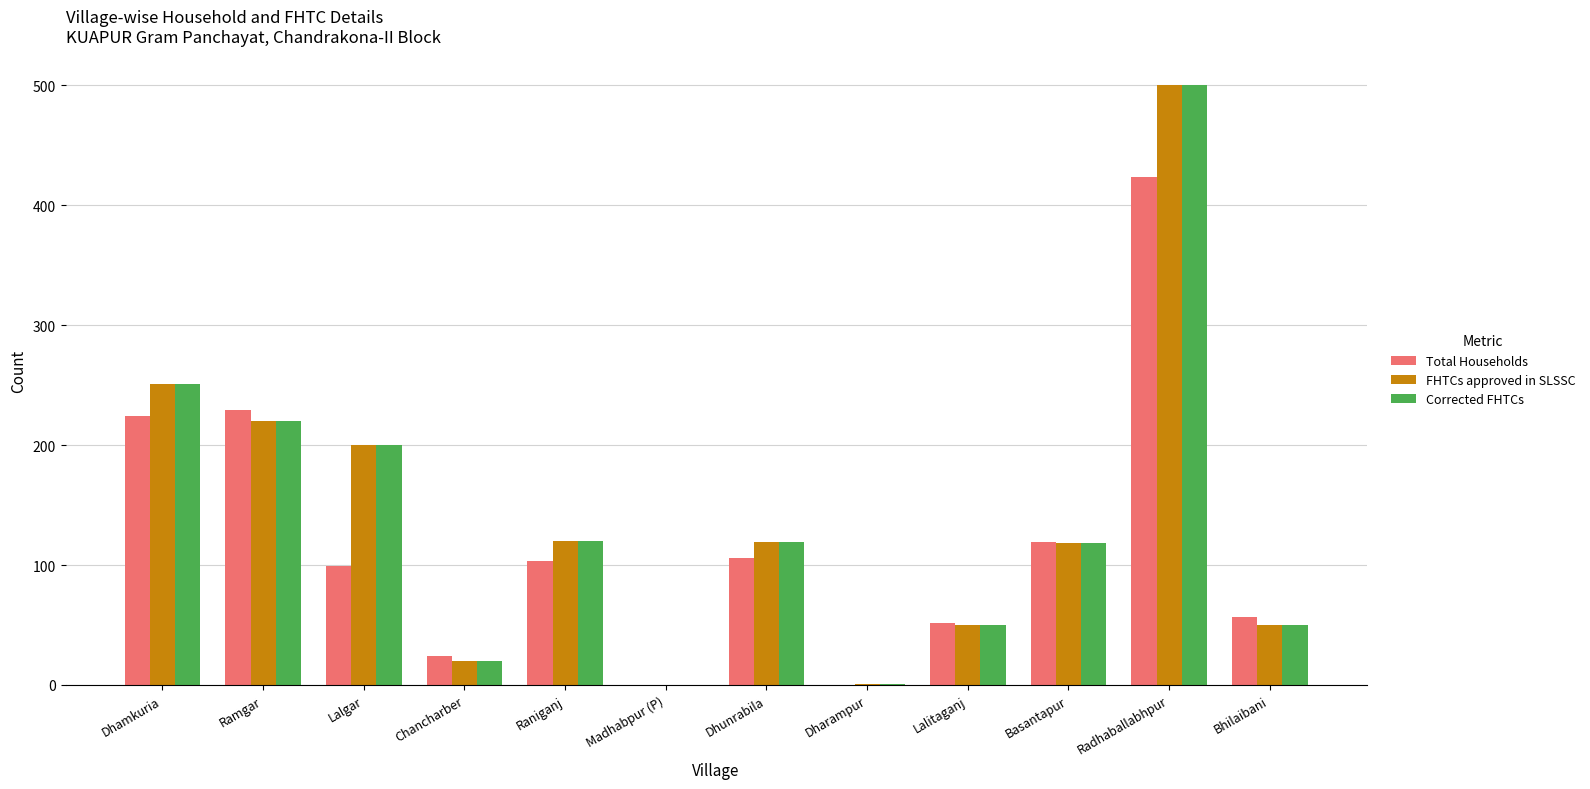

What is the total value across all series at Bhilaibani?

157